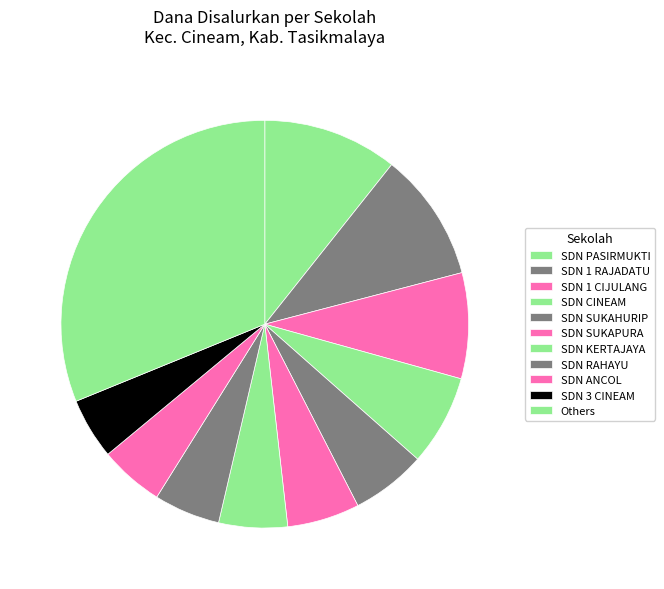

To the nearest percent, what portion does SDN SUKAHURIP represent?

6%